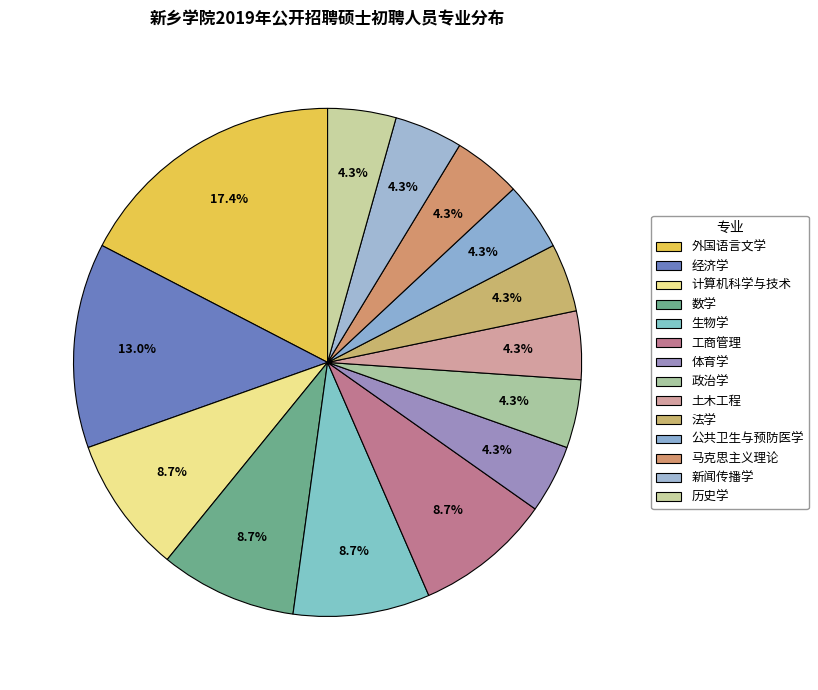

Do 外国语言文学 and 数学 together represent more than half of the pie?

No